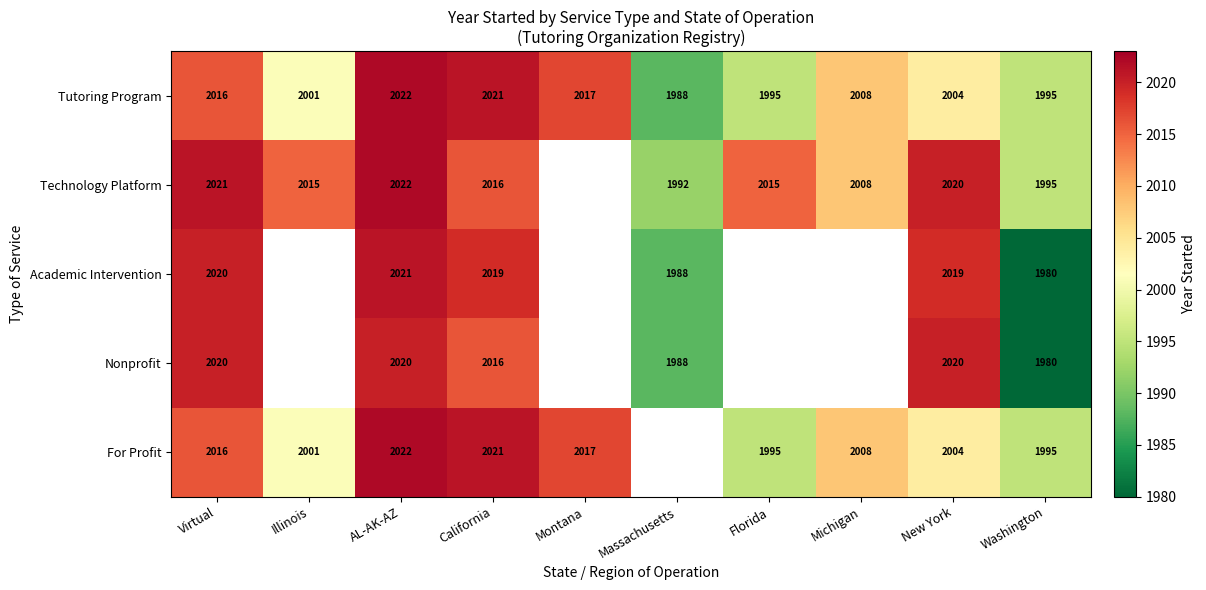

Which has a higher value, AL-AK-AZ or California?

AL-AK-AZ